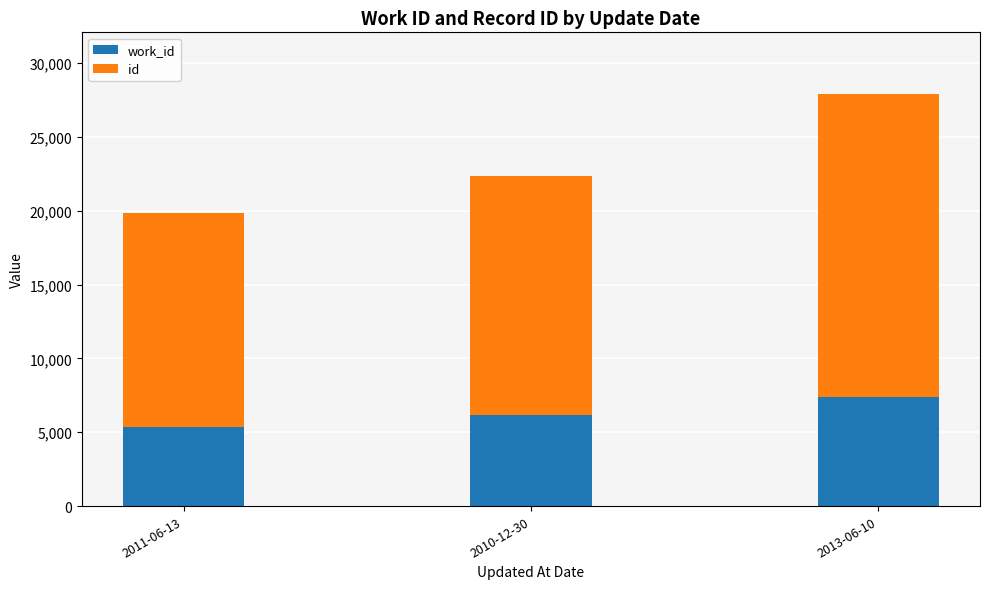

At which category is the sum across all series the highest?

2013-06-10